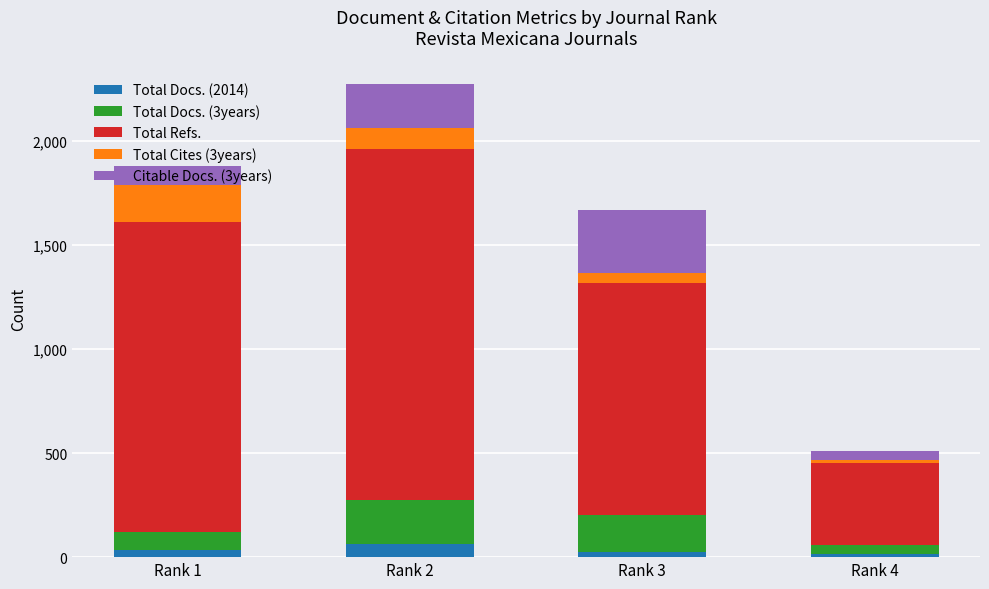

At which category is the sum across all series the highest?

Rank 2